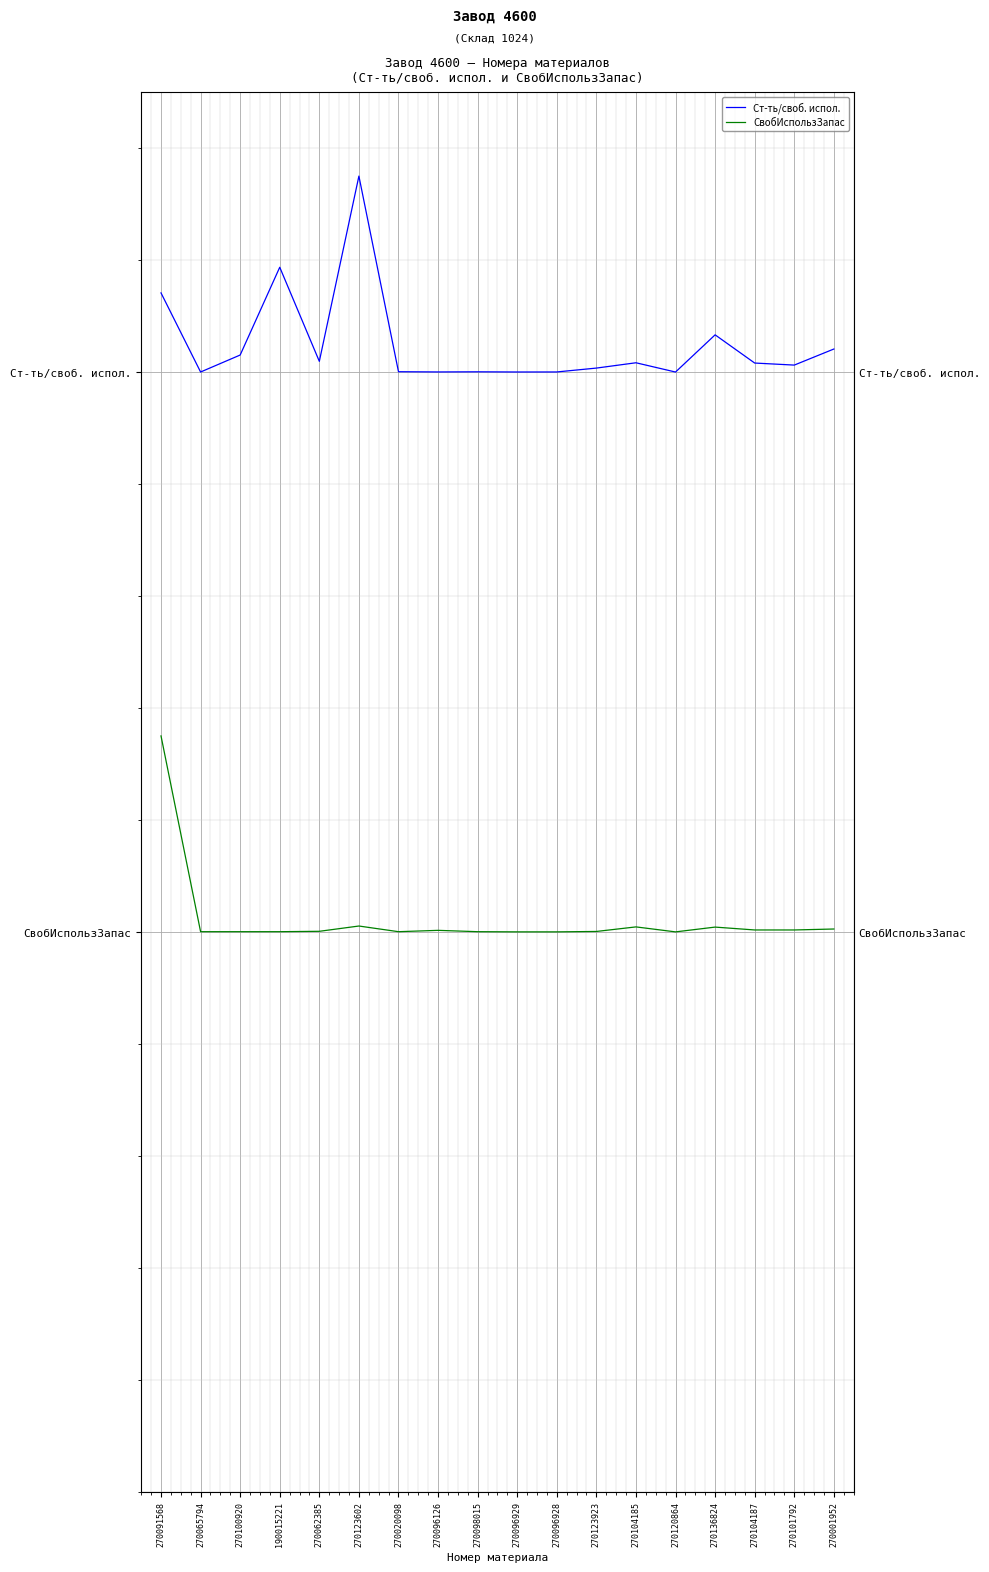

How many series are shown in this chart?

2